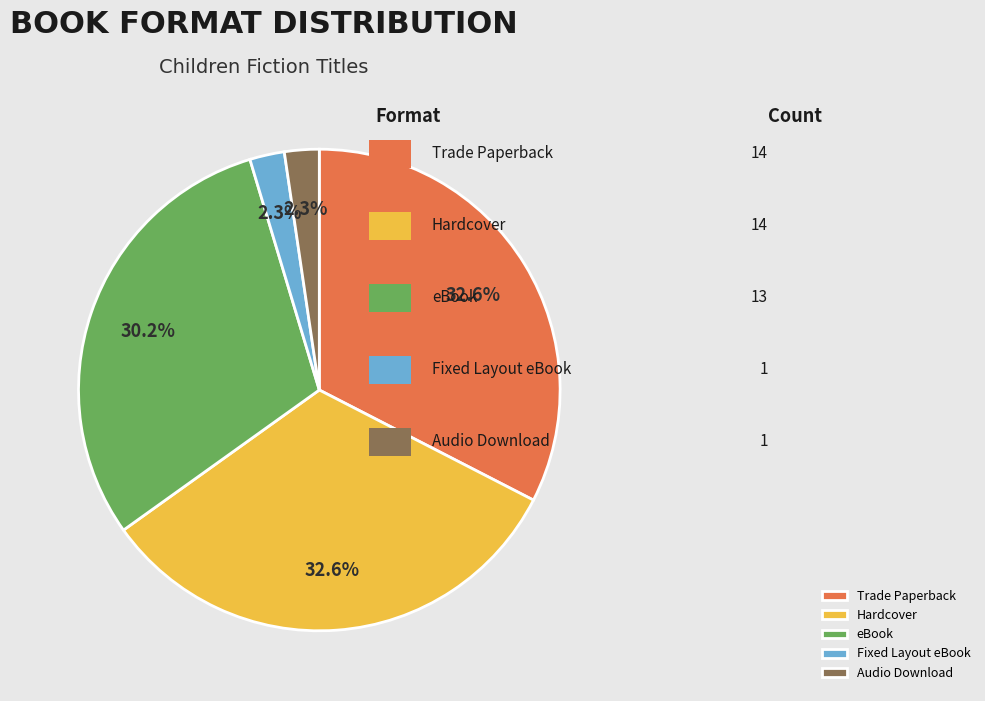

Between eBook and Audio Download, which is larger?

eBook